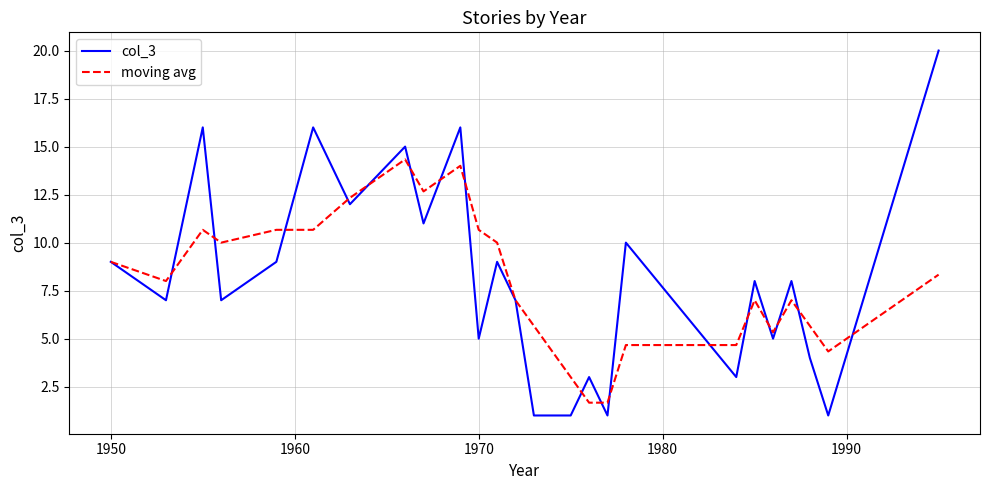

What is the minimum value shown in the chart?

1.0